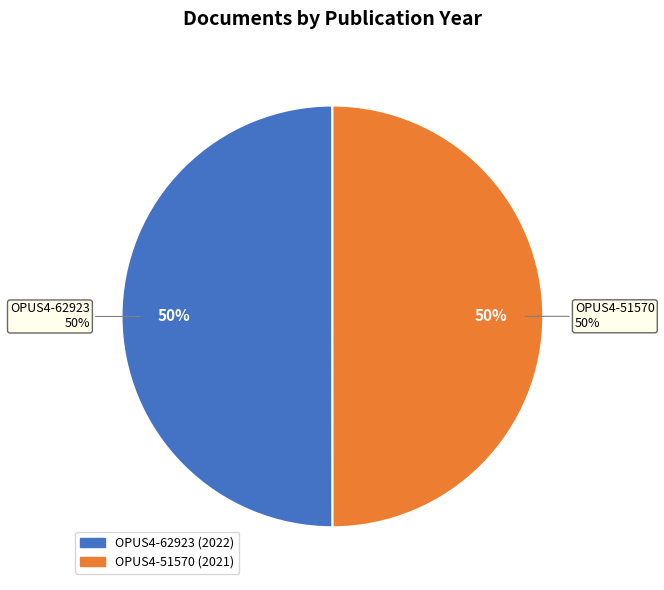

Rank the categories by value from lowest to highest.

OPUS4-51570, OPUS4-62923